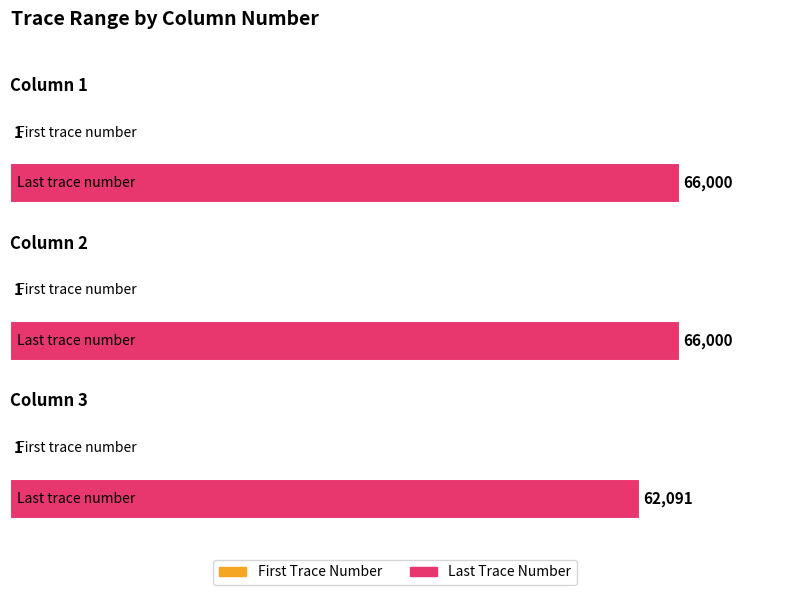

What are all the series names shown in the legend?

first_trace_number, last_trace_number